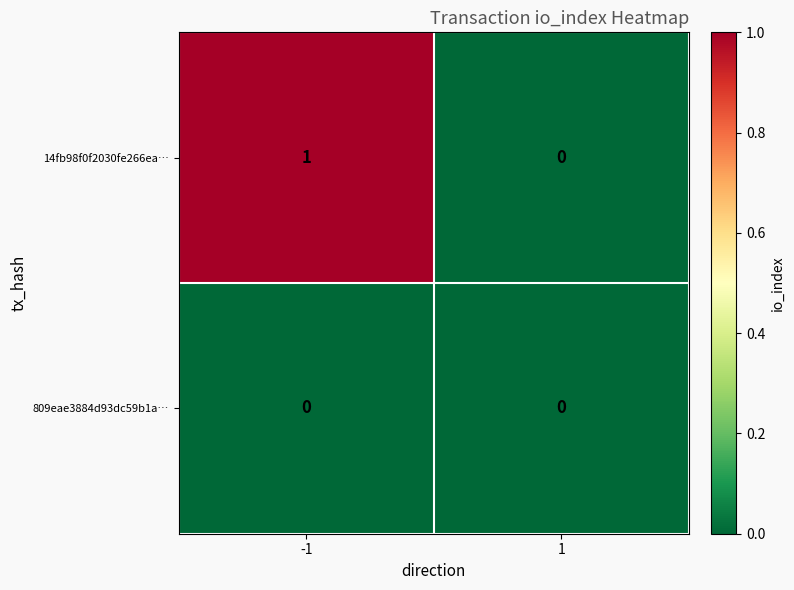

The value of 14fb98f0f2030fe266ea… at -1 is 2. True or false?

False